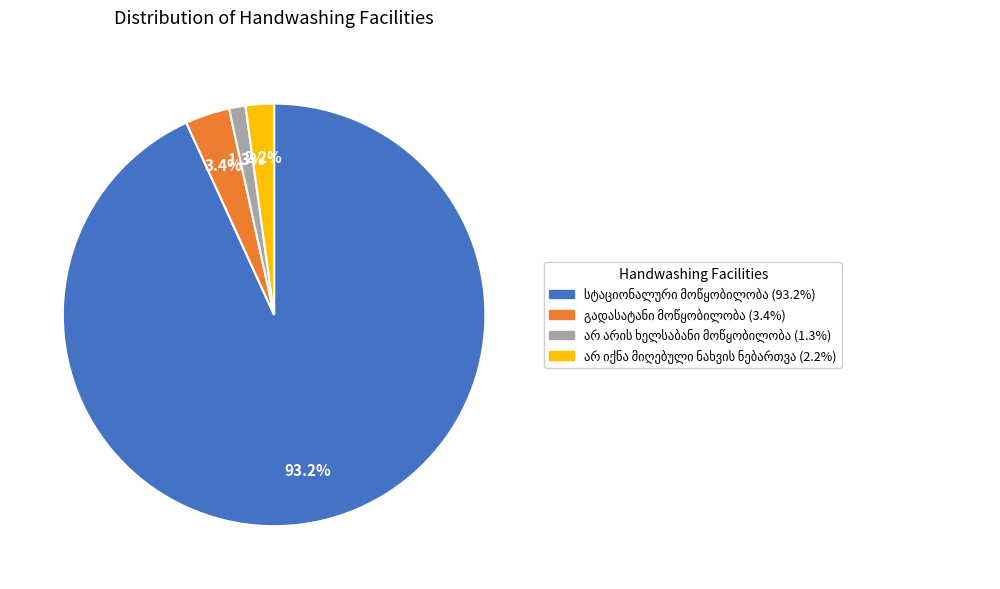

Does any single category account for the majority?

Yes